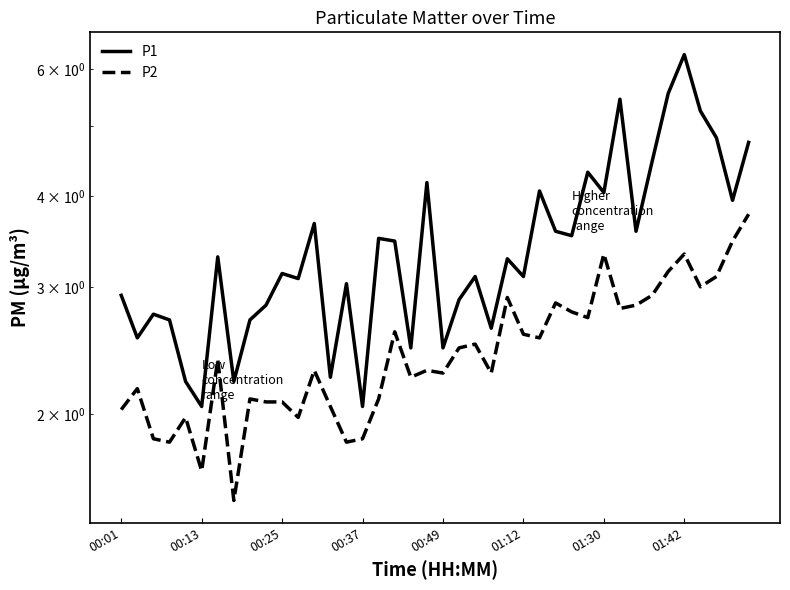

What is the value of the P2 point at the 24th from the left?

2.3